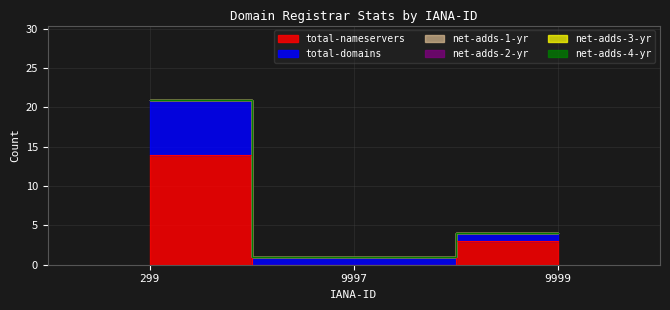

Between 299 and 9997, which is larger?

299